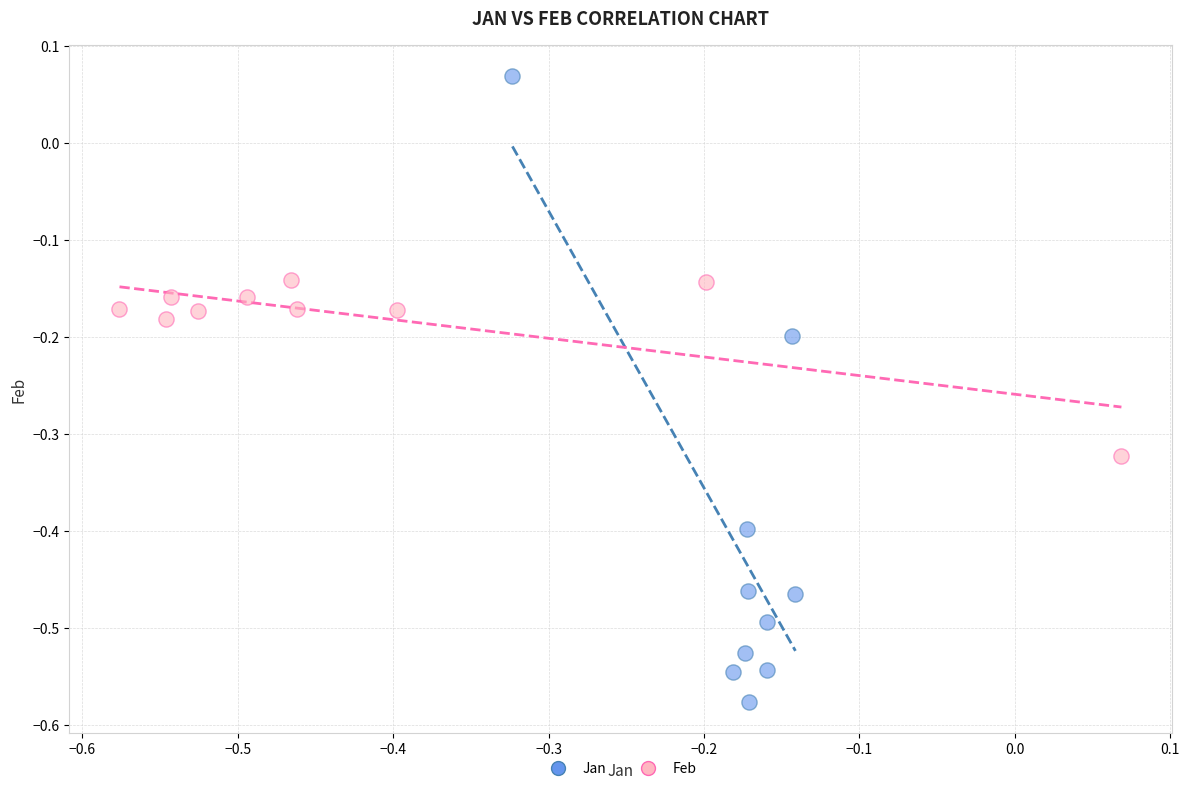

Which series reaches the minimum Y coordinate?

Jan